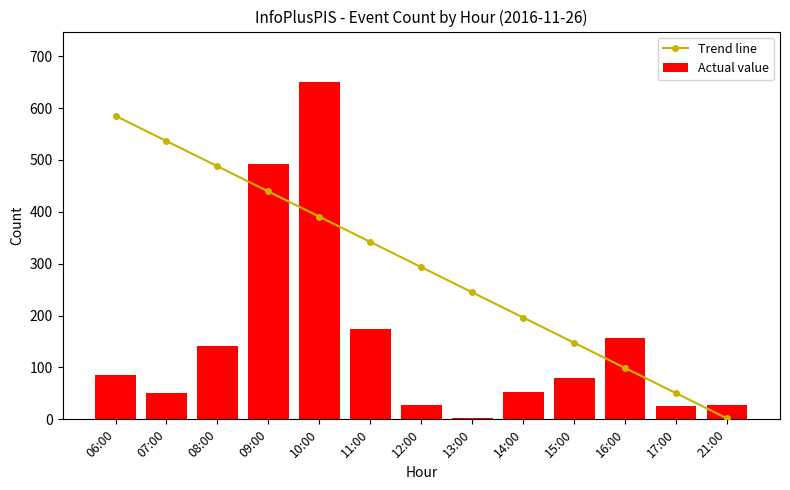

How many data points in Actual value are above 80?

6